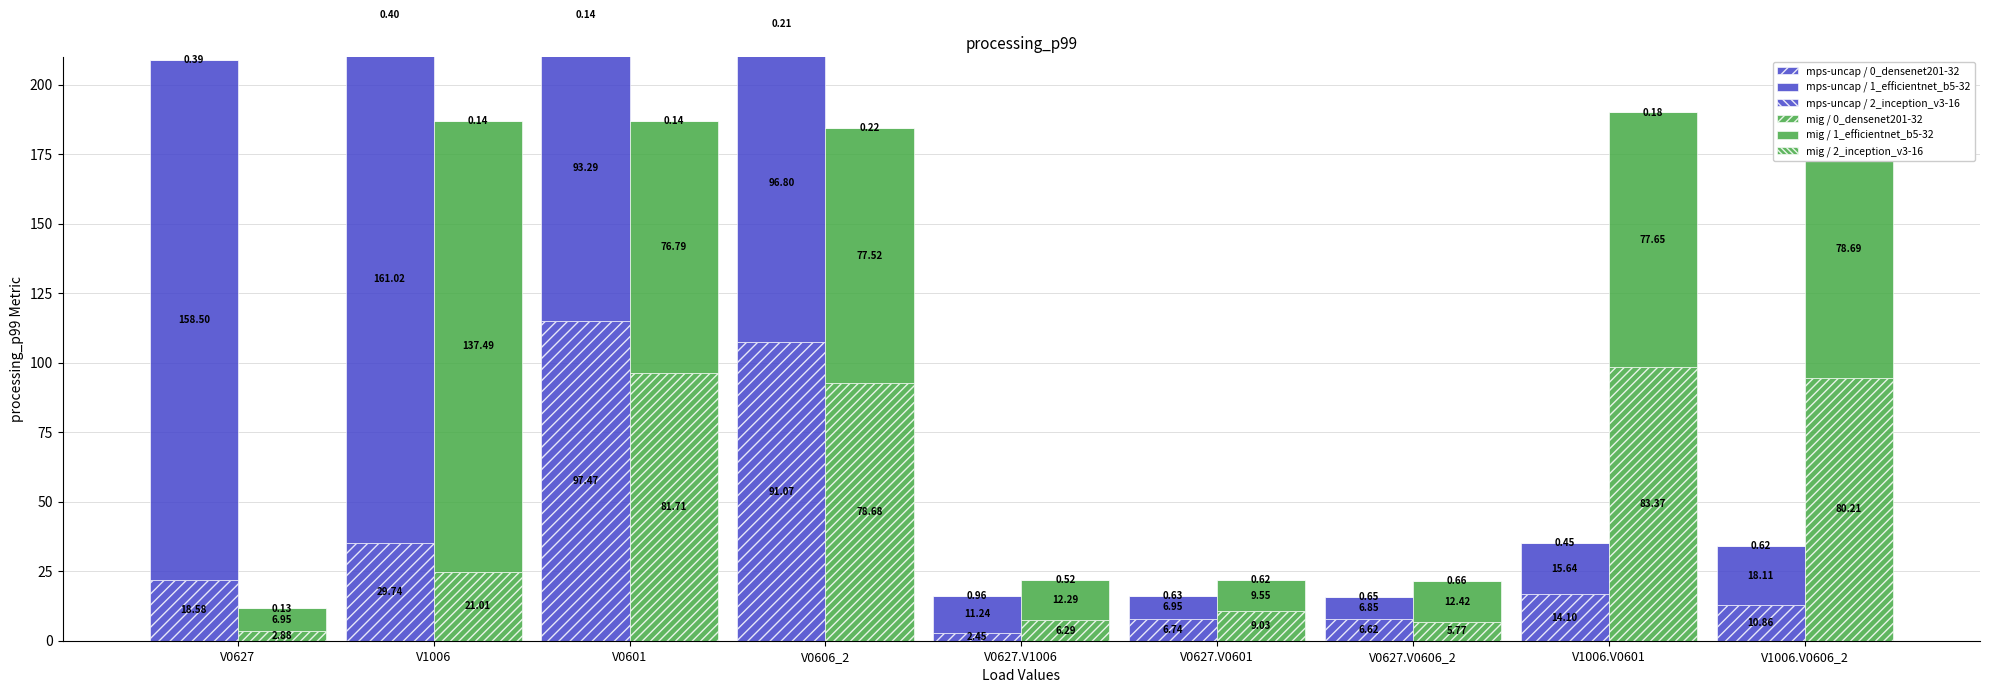

True or false: mps-uncap / 2_inception_v3-16 has a value of 0.0 at V1006.V0601.

False